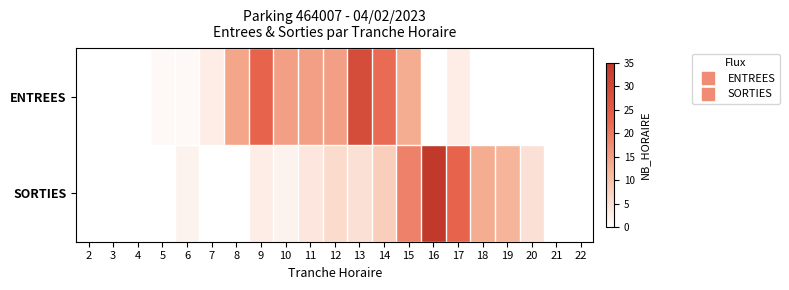

Reading left to right, transcribe all the data shown in this chart.

ENTREES: 2=0	3=0	4=0	5=1	6=1	7=3	8=14	9=23	10=15	11=15	12=15	13=29	14=22	15=13	16=0	17=3	18=0	19=0	20=0	21=0	22=0
SORTIES: 2=0	3=0	4=0	5=0	6=2	7=0	8=0	9=3	10=2	11=4	12=6	13=5	14=8	15=19	16=35	17=23	18=13	19=12	20=5	21=0	22=0